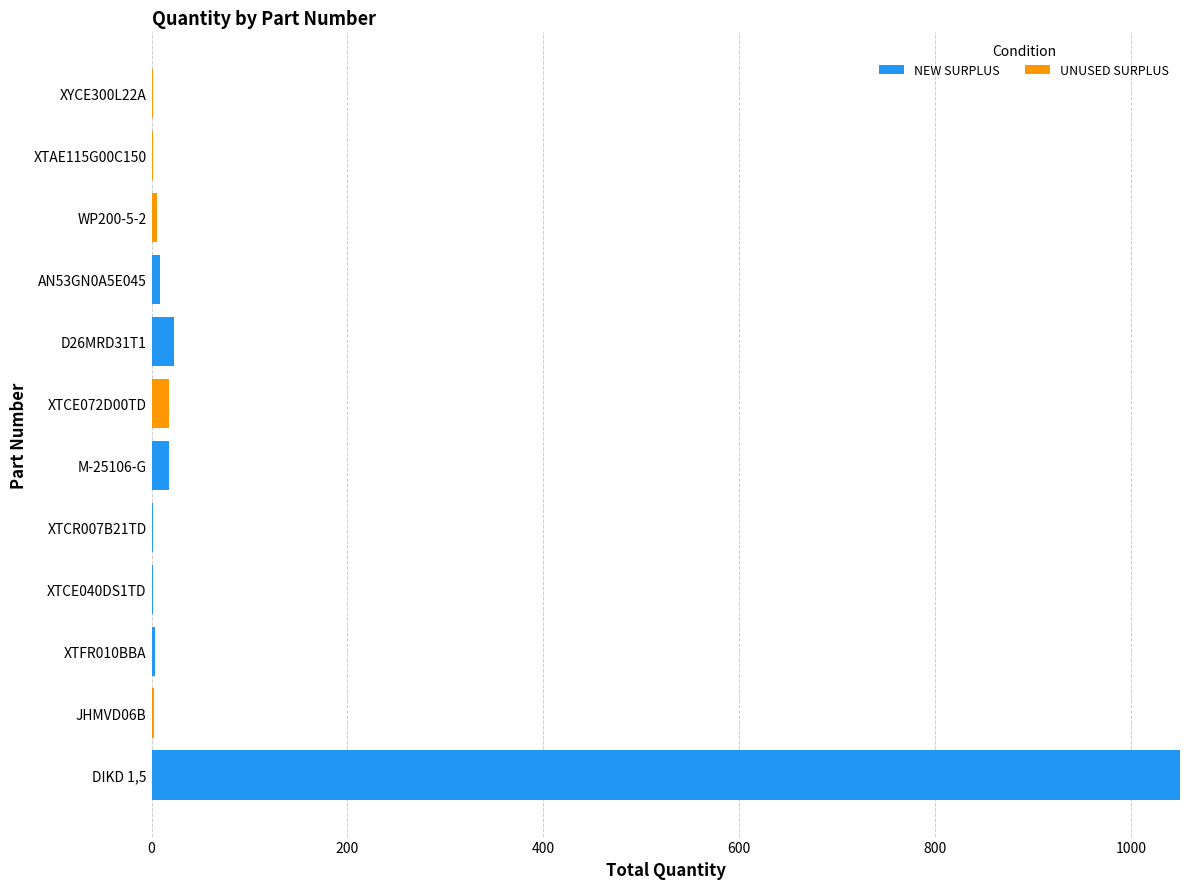

Which category has the highest value in the NEW SURPLUS series?

DIKD 1,5